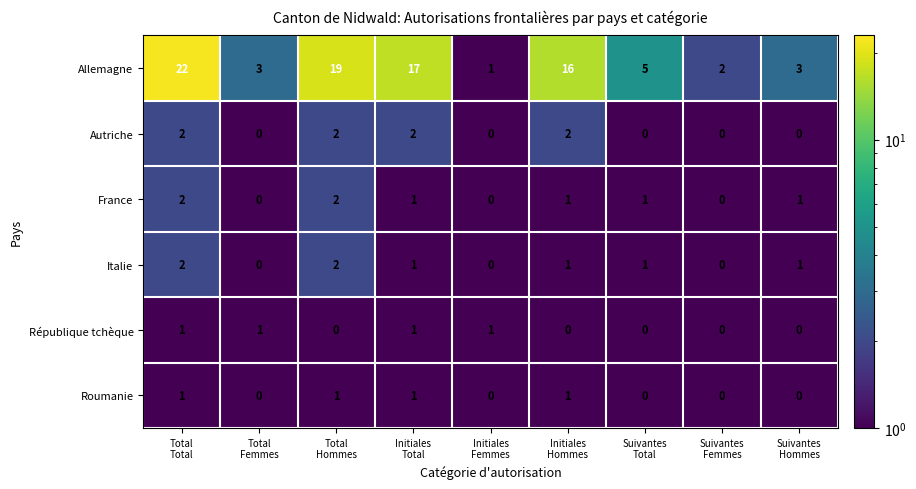

At how many categories does at least one series exceed 11?

4